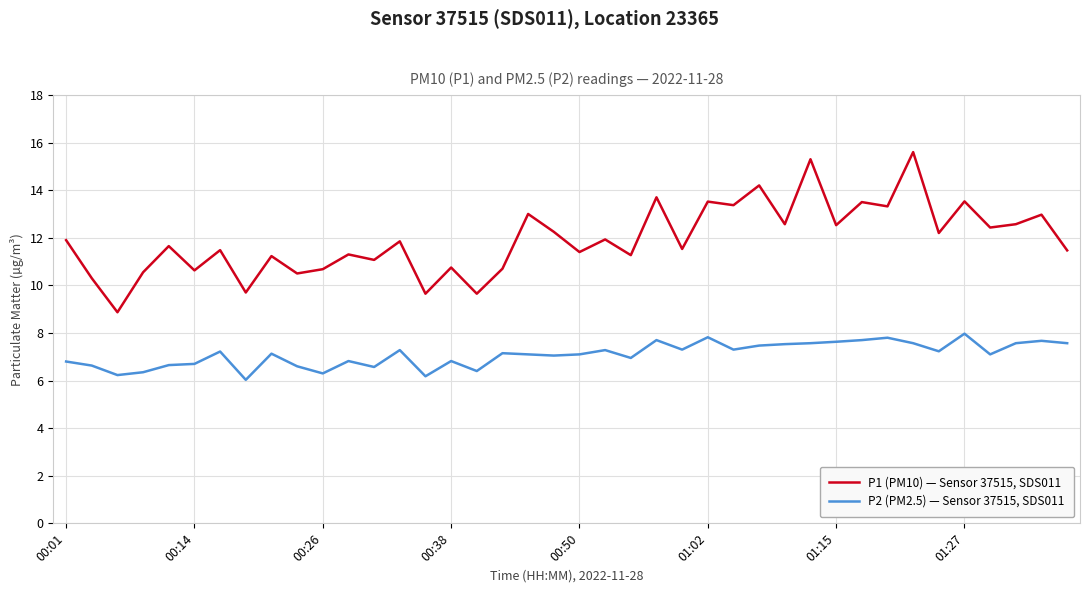

True or false: P2 (PM2.5) — Sensor 37515, SDS011 and P1 (PM10) — Sensor 37515, SDS011 cross at least once.

False